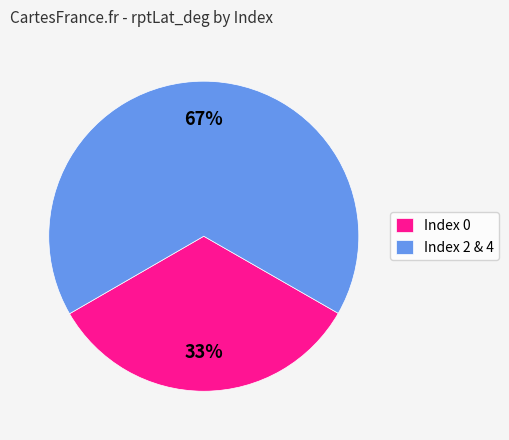

Which has a higher value, Index 2 & 4 or Index 0?

Index 2 & 4